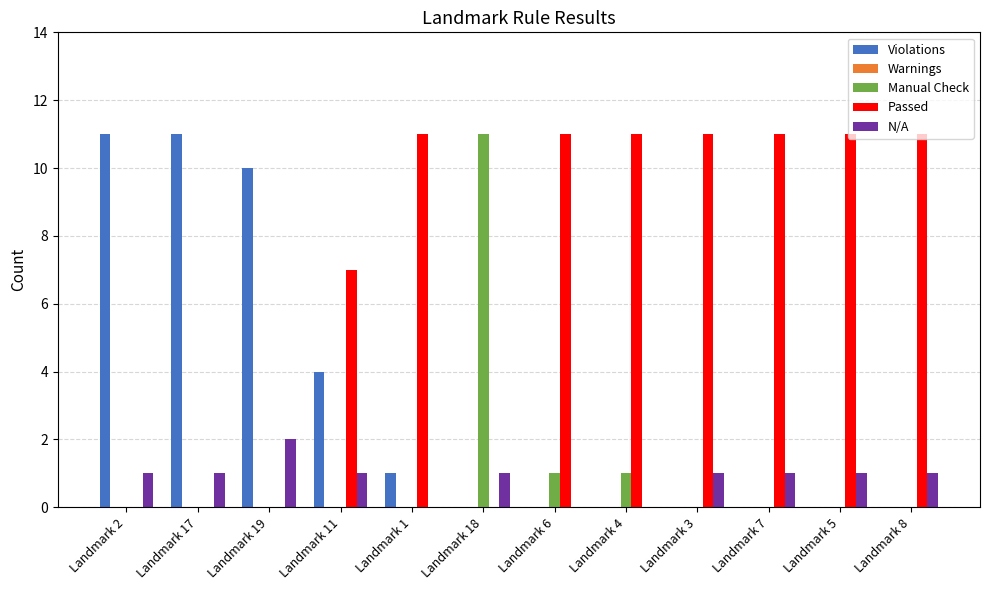

What is the spread (max minus min) of values at Landmark 5?

11